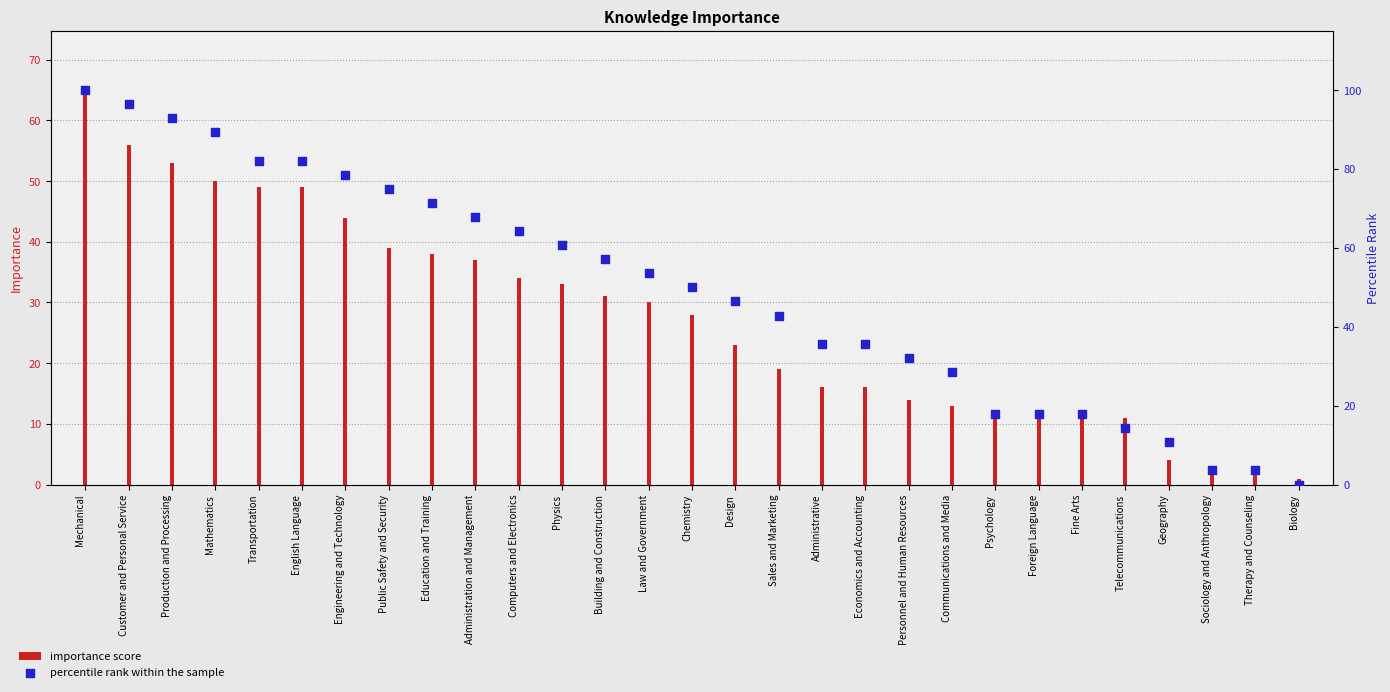

At how many categories does at least one series exceed 50?

14